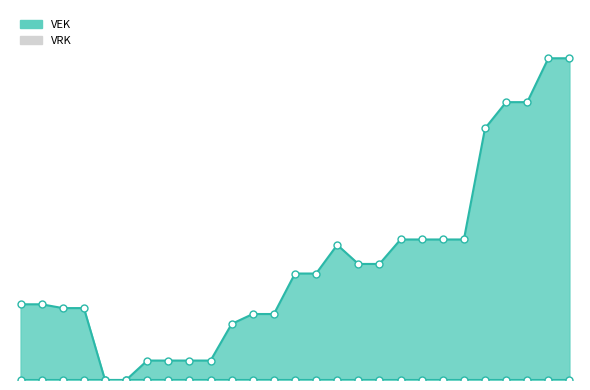

What is the change in value from 2020 1ste aanpassing - goedgekeurd to 2023 1ste aanpassing - goedgekeurd?

+52387